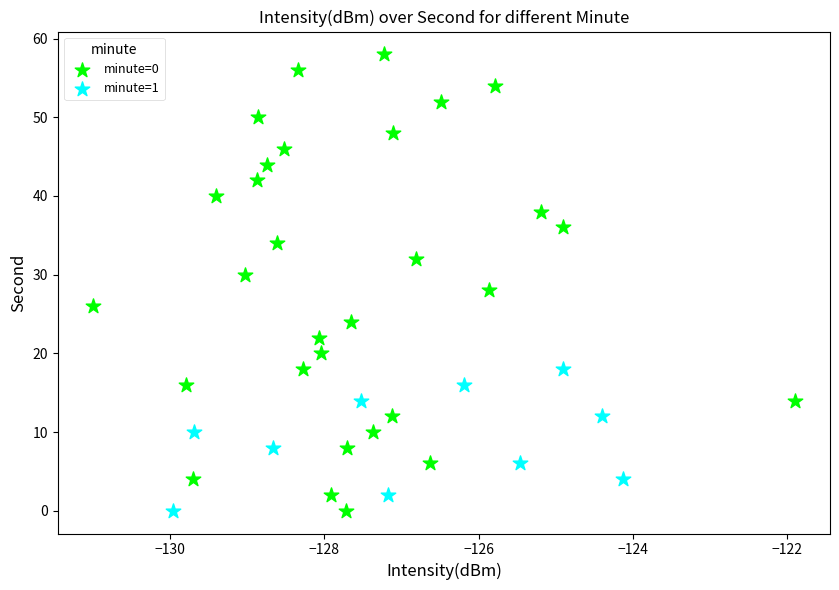

Which series has the widest spread of Y values?

minute=0